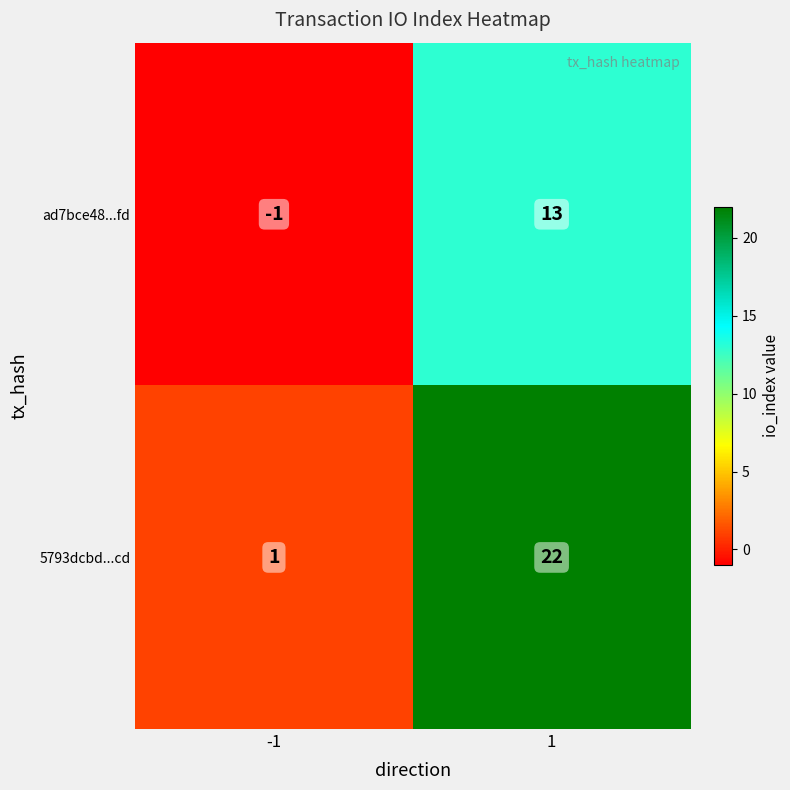

Count the number of data series in this chart.

2